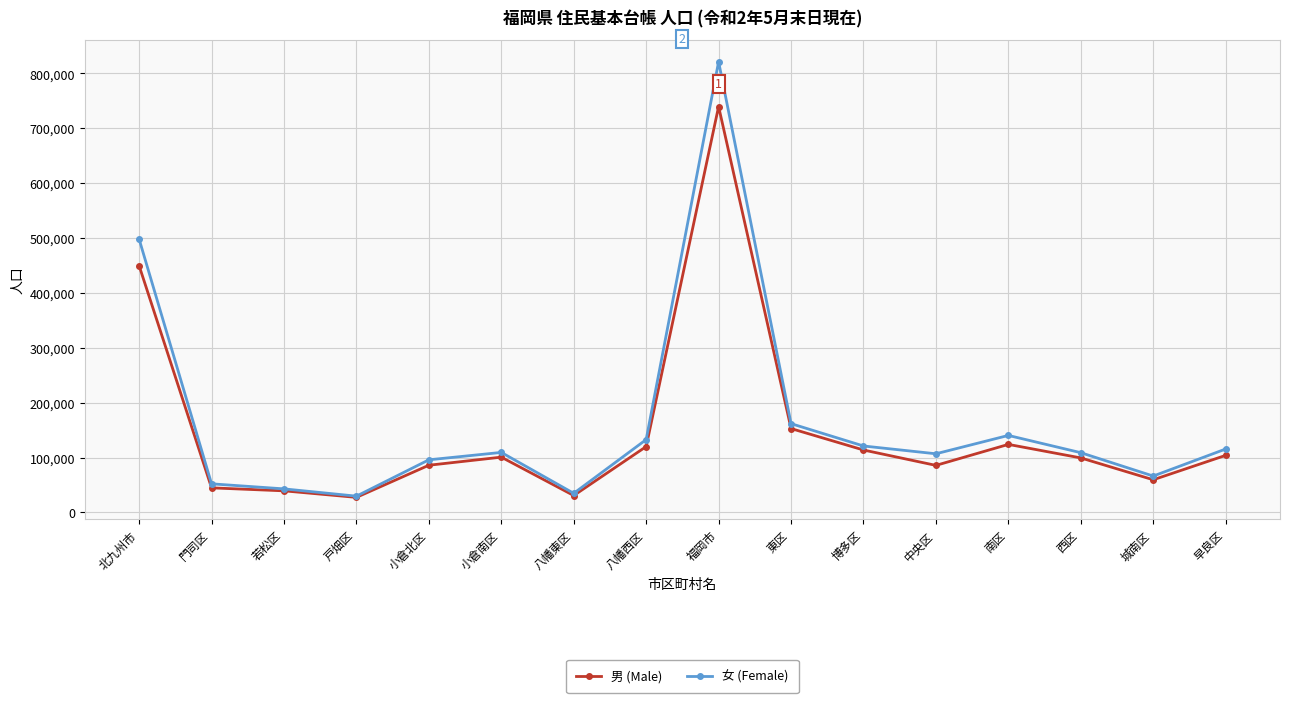

True or false: 女 (Female) has a value of 132809 at 八幡西区.

True